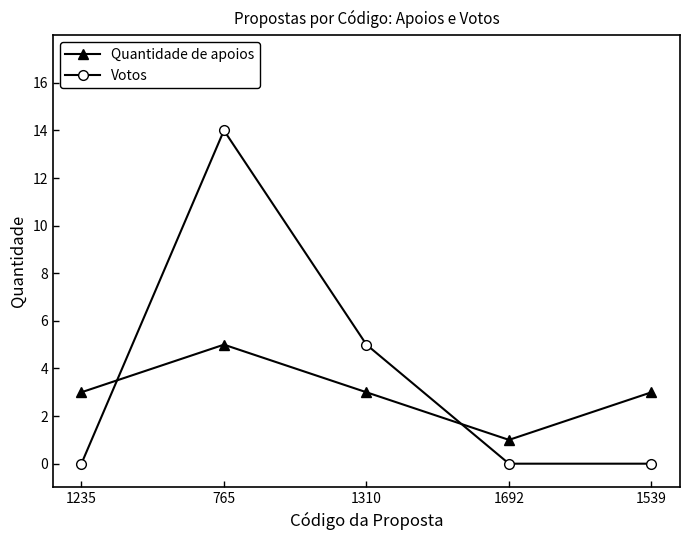

Which series ends up on top after the final intersection of Quantidade de apoios and Votos?

Quantidade de apoios